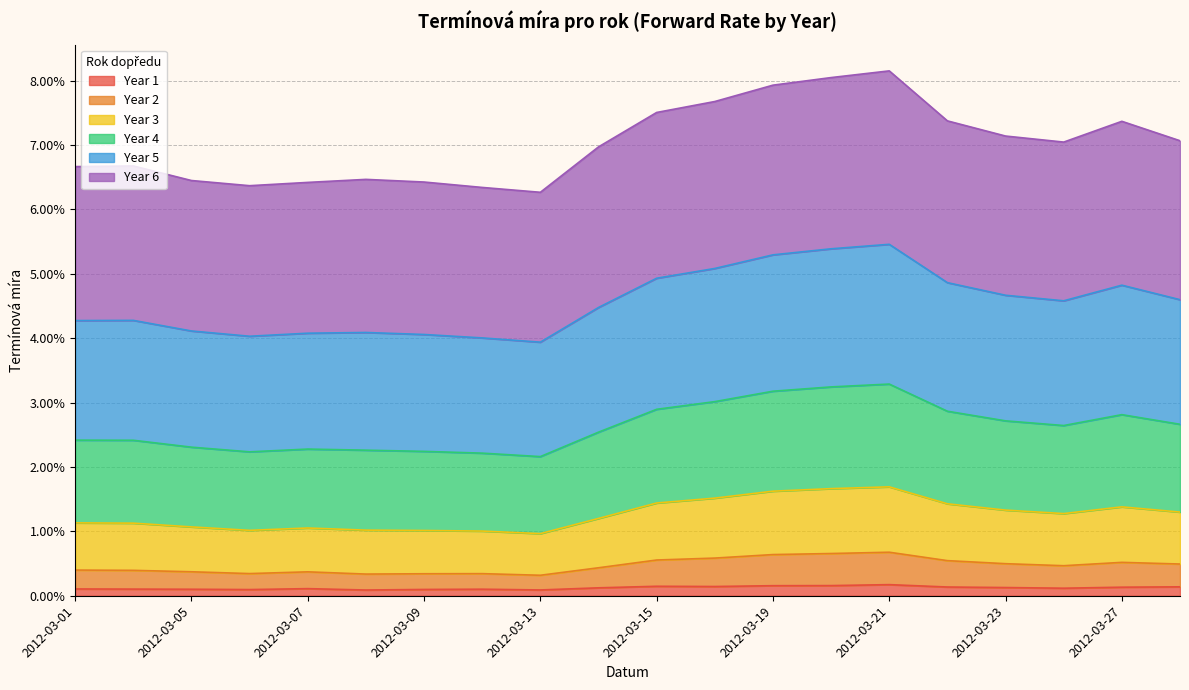

At how many categories does at least one series exceed 0?

20